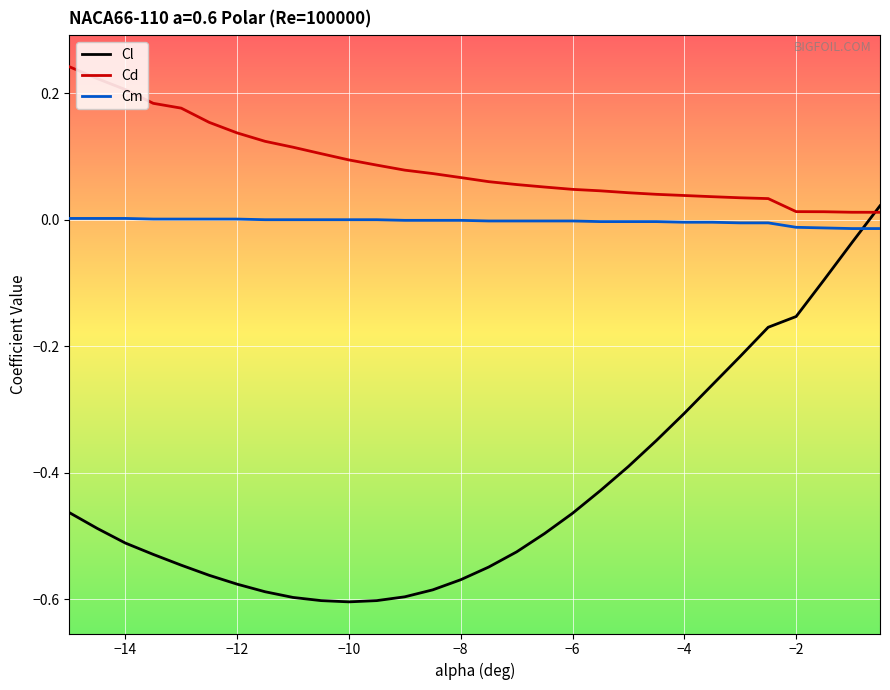

True or false: Cl and Cd intersect in this chart.

True